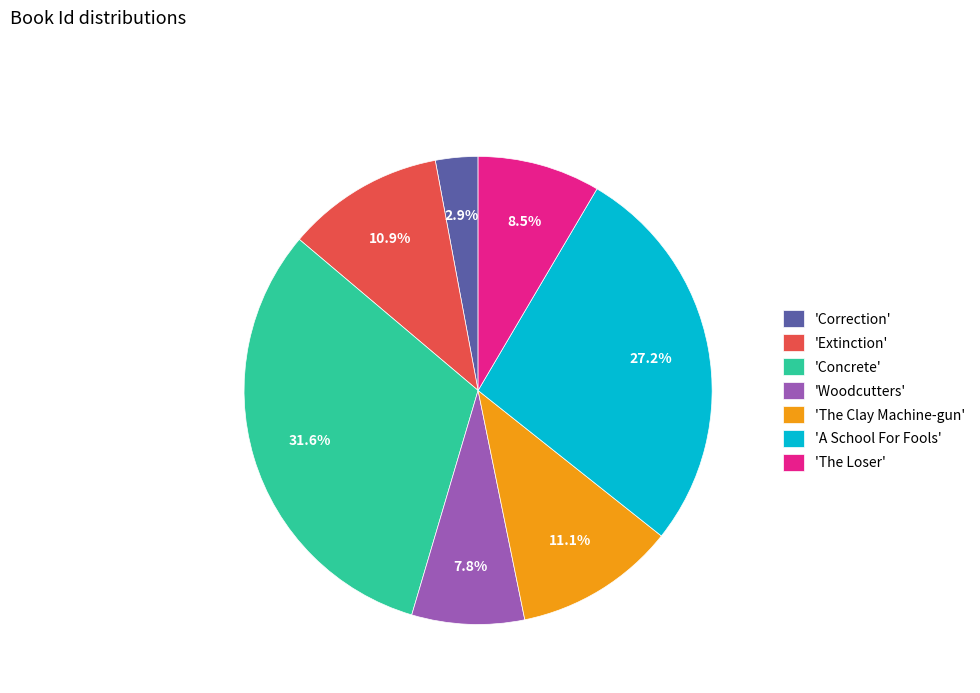

Is there a majority slice in this chart?

No